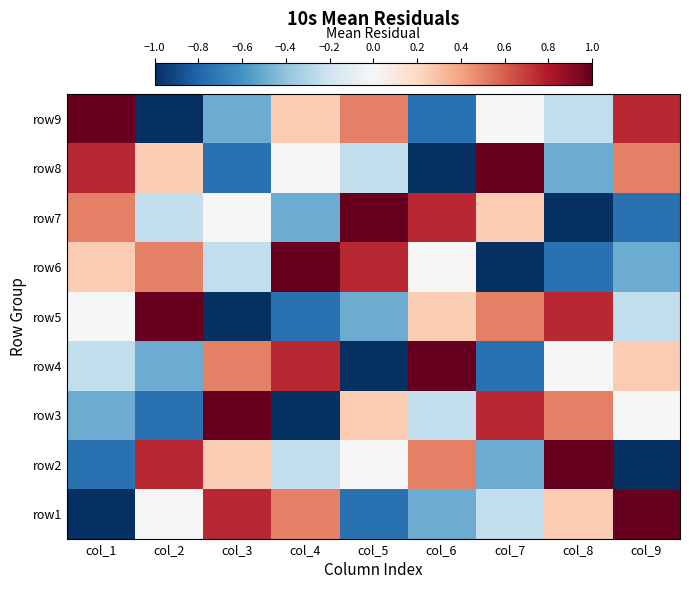

Reading right to left, transcribe all the data shown in this chart.

row9: col_9=0.8	col_8=-0.2	col_7=0.0	col_6=-0.8	col_5=0.5	col_4=0.2	col_3=-0.5	col_2=-1.0	col_1=1.0
row8: col_9=0.5	col_8=-0.5	col_7=1.0	col_6=-1.0	col_5=-0.2	col_4=0.0	col_3=-0.8	col_2=0.2	col_1=0.8
row7: col_9=-0.8	col_8=-1.0	col_7=0.2	col_6=0.8	col_5=1.0	col_4=-0.5	col_3=0.0	col_2=-0.2	col_1=0.5
row6: col_9=-0.5	col_8=-0.8	col_7=-1.0	col_6=0.0	col_5=0.8	col_4=1.0	col_3=-0.2	col_2=0.5	col_1=0.2
row5: col_9=-0.2	col_8=0.8	col_7=0.5	col_6=0.2	col_5=-0.5	col_4=-0.8	col_3=-1.0	col_2=1.0	col_1=0.0
row4: col_9=0.2	col_8=0.0	col_7=-0.8	col_6=1.0	col_5=-1.0	col_4=0.8	col_3=0.5	col_2=-0.5	col_1=-0.2
row3: col_9=0.0	col_8=0.5	col_7=0.8	col_6=-0.2	col_5=0.2	col_4=-1.0	col_3=1.0	col_2=-0.8	col_1=-0.5
row2: col_9=-1.0	col_8=1.0	col_7=-0.5	col_6=0.5	col_5=0.0	col_4=-0.2	col_3=0.2	col_2=0.8	col_1=-0.8
row1: col_9=1.0	col_8=0.2	col_7=-0.2	col_6=-0.5	col_5=-0.8	col_4=0.5	col_3=0.8	col_2=0.0	col_1=-1.0